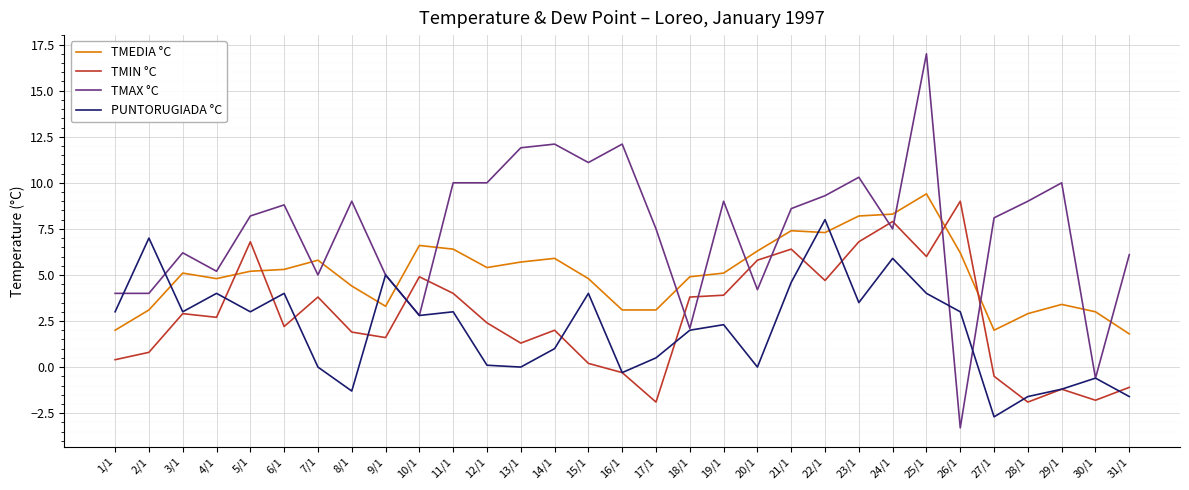

List the series in order of their peak value, highest first.

TMAX °C, TMEDIA °C, TMIN °C, PUNTORUGIADA °C